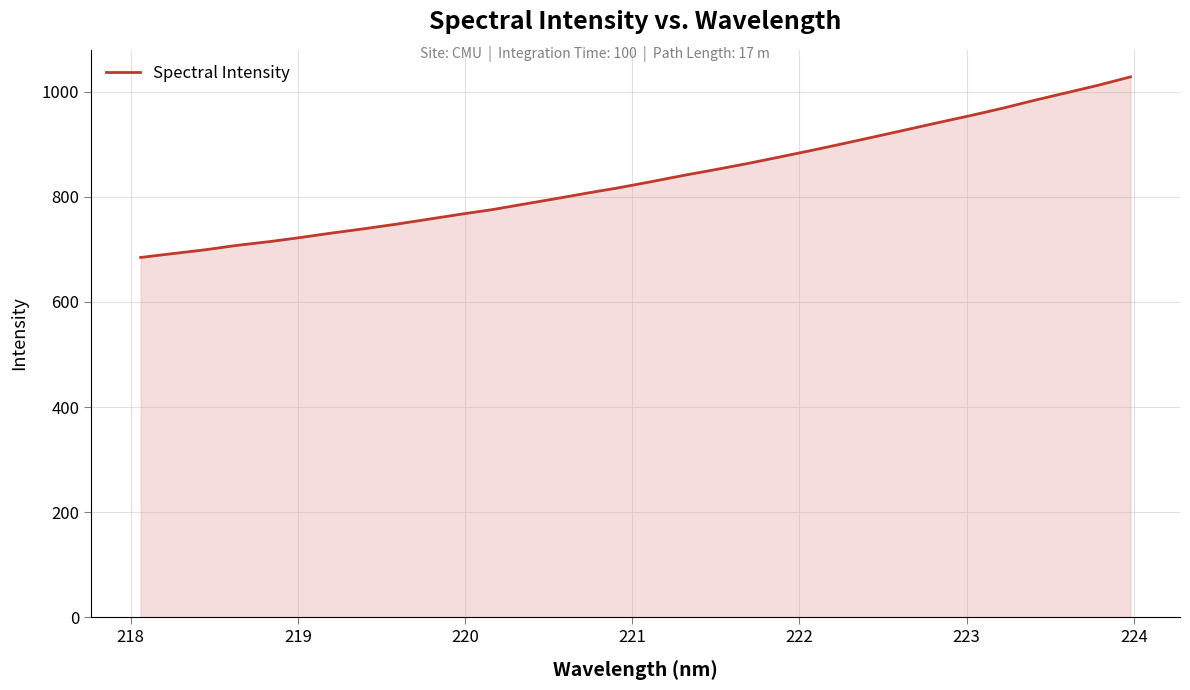

What is the difference between the maximum and minimum values?

343.6